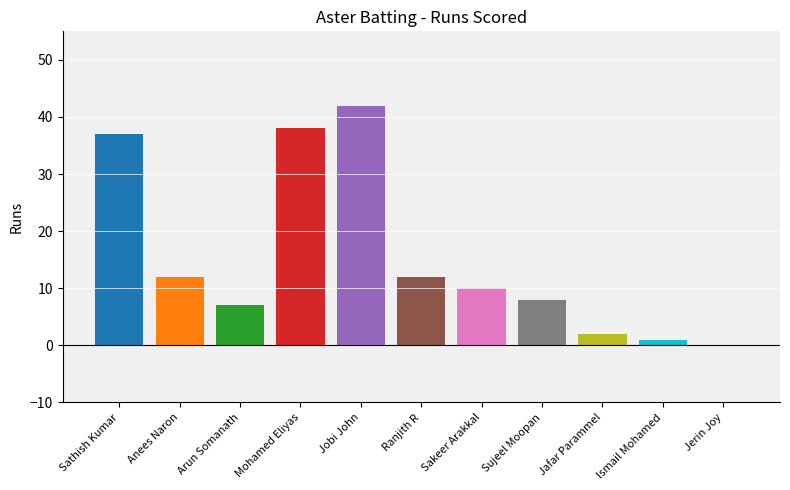

How many bars are there in total?

11